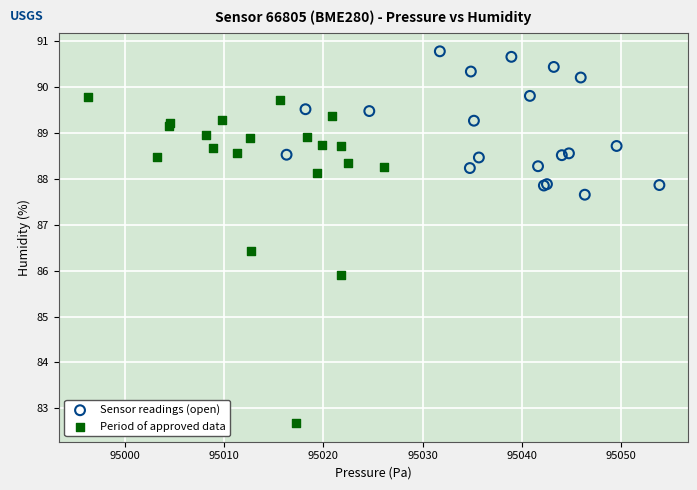

Which series reaches the minimum Y coordinate?

Period of approved data